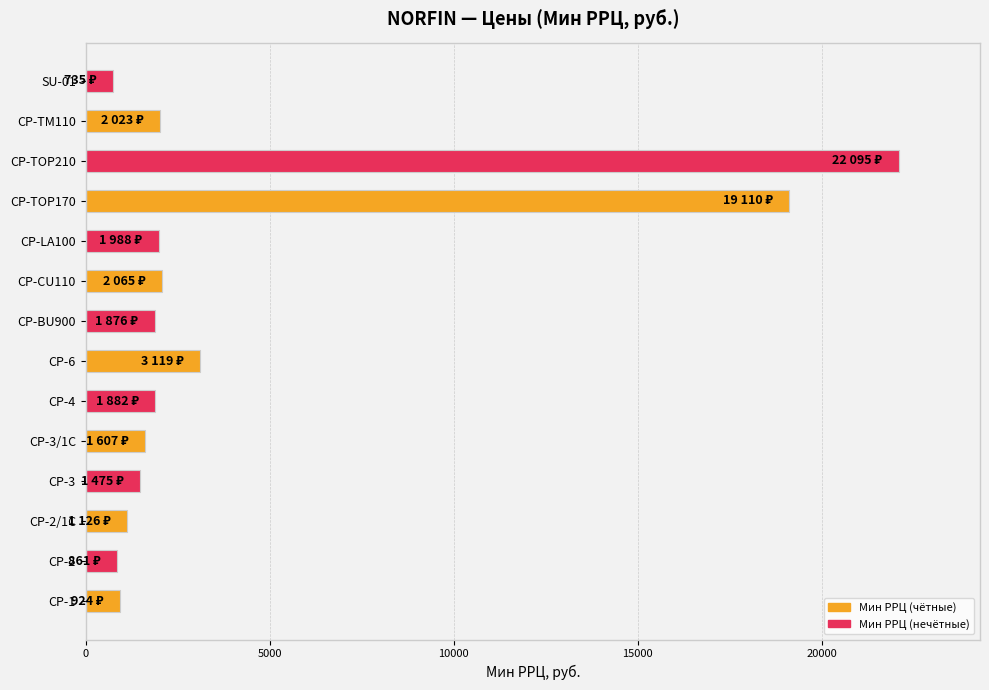

What is the change in value from CP-2 to CP-6?

+2258